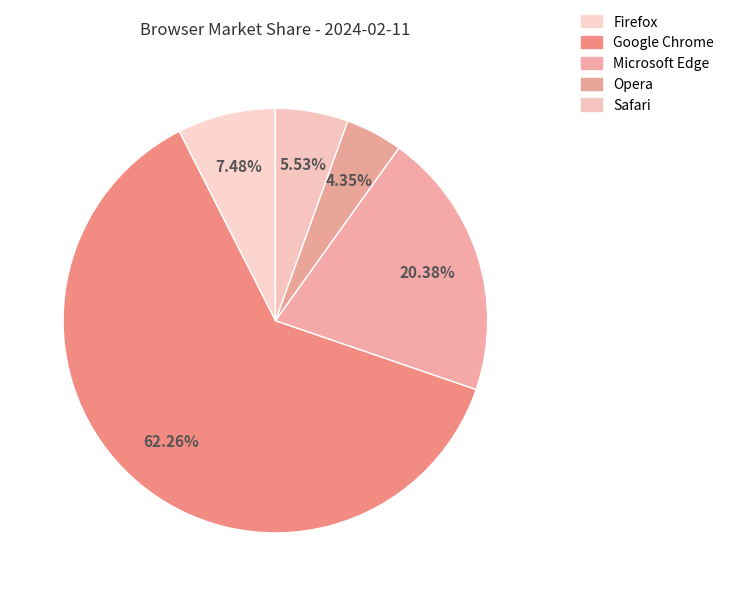

The Safari slice represents 20% of the pie. True or false?

False